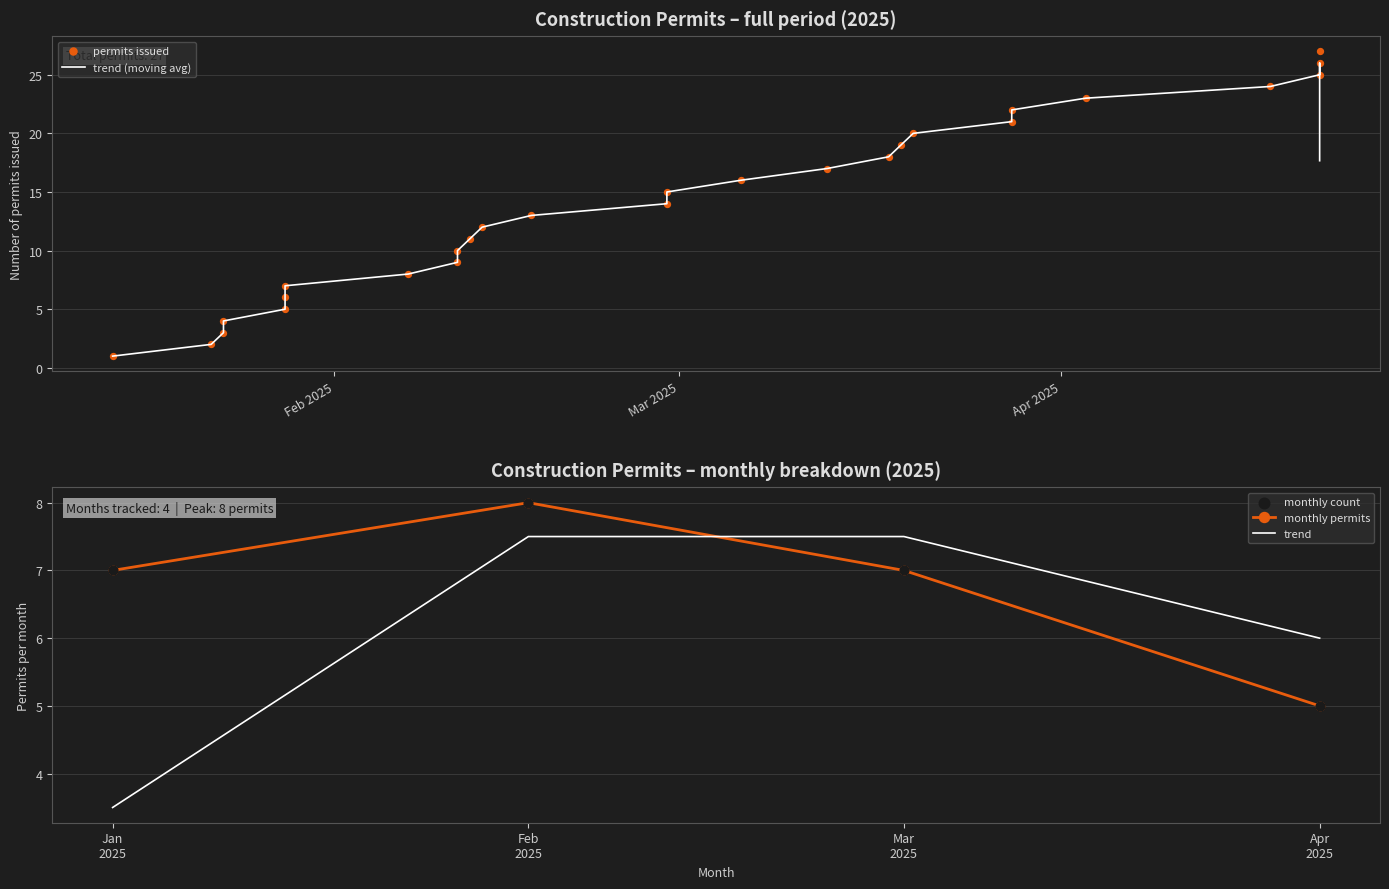

What is the lowest value of the monthly permits series?

5.0